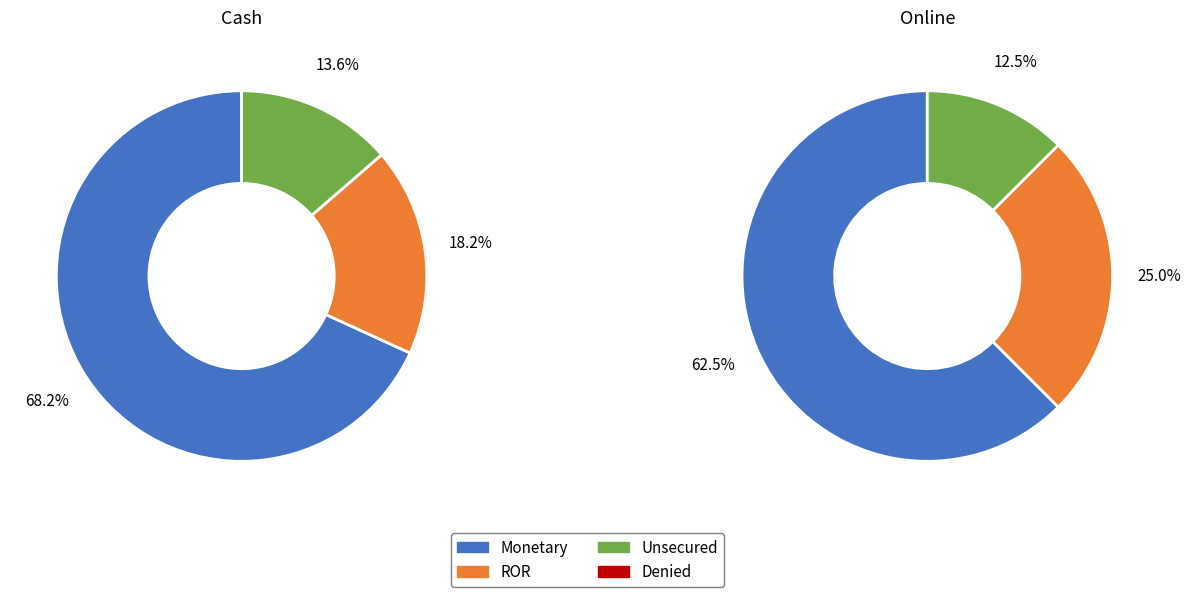

Is it true that Saddam Khan is 77% of the pie?

False